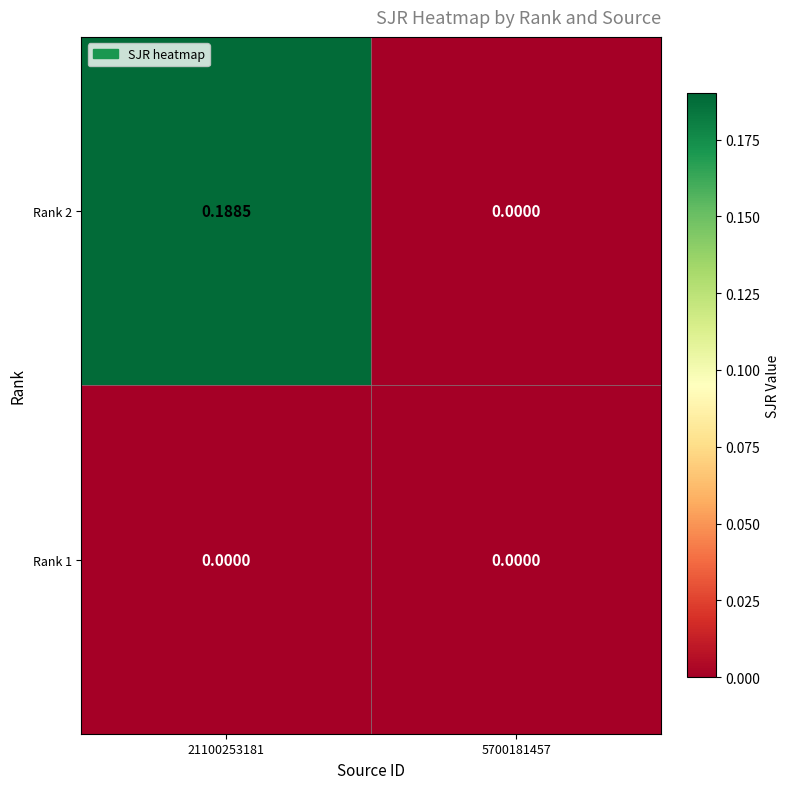

Is the value of Rank 1 at 21100253181 greater than the value of Rank 2 at 21100253181?

No